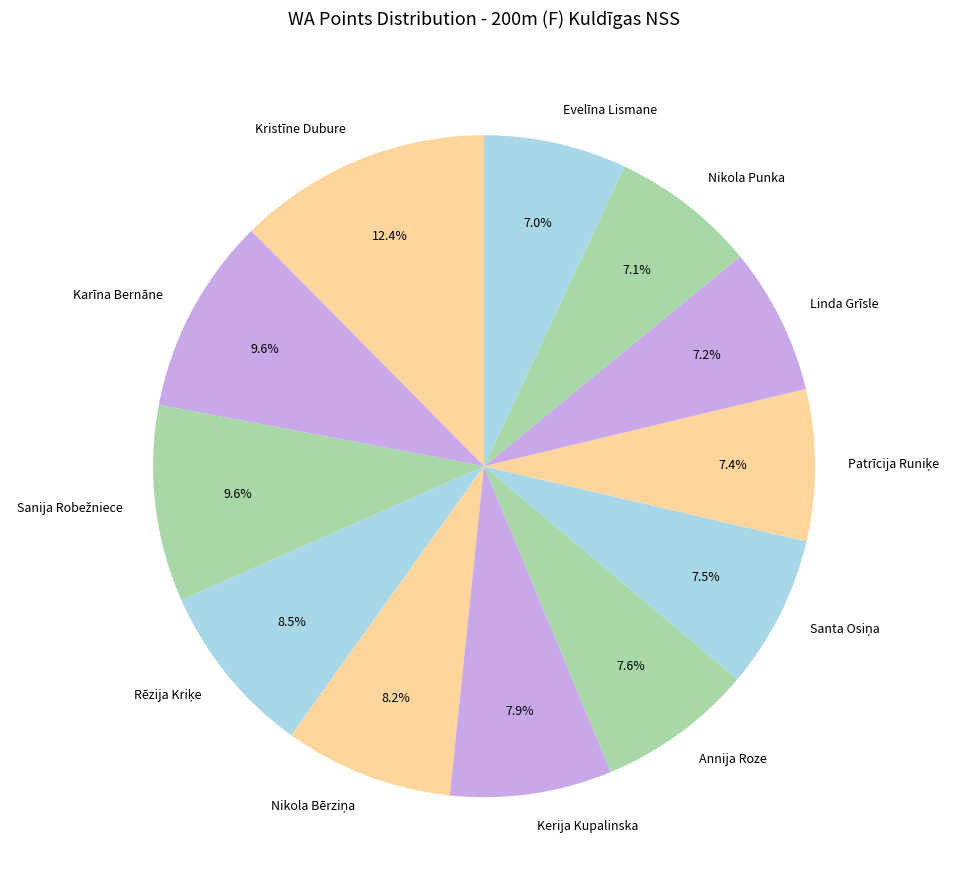

What percentage is the Evelīna Lismane slice, to the nearest percent?

7%